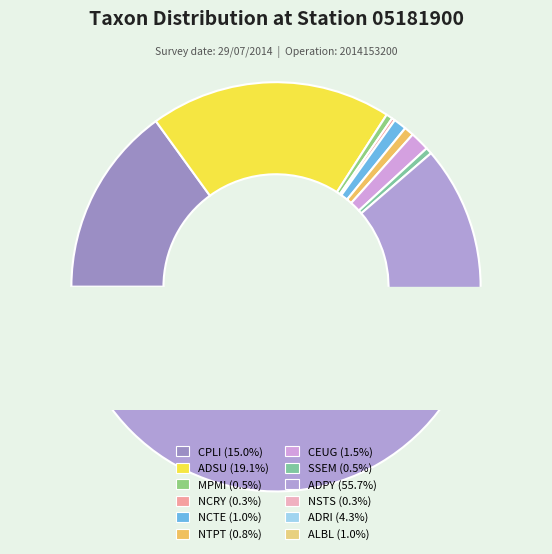

What percentage is the ADRI slice, to the nearest percent?

4%